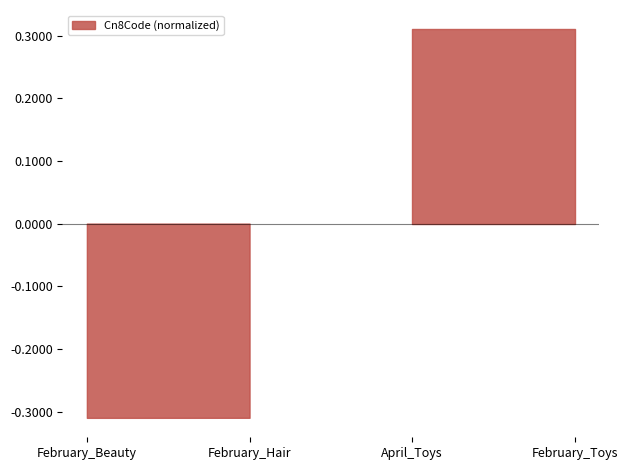

Which category has the highest value across all series?

April_Toys